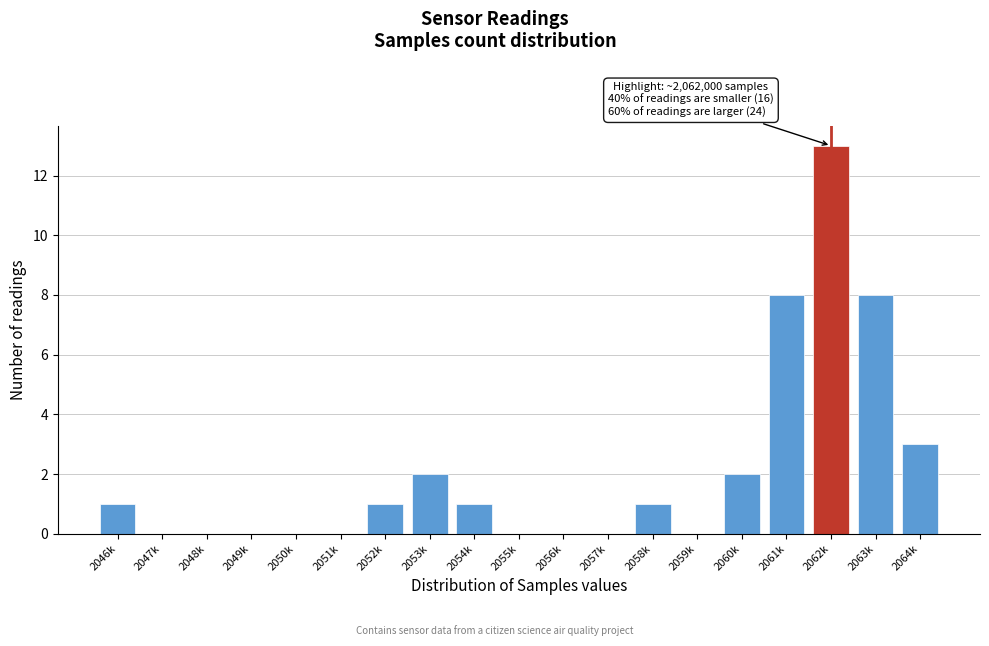

Reading left to right, extract all data points from this chart.

2046k=1	2047k=0	2048k=0	2049k=0	2050k=0	2051k=0	2052k=1	2053k=2	2054k=1	2055k=0	2056k=0	2057k=0	2058k=1	2059k=0	2060k=2	2061k=8	2062k=13	2063k=8	2064k=3